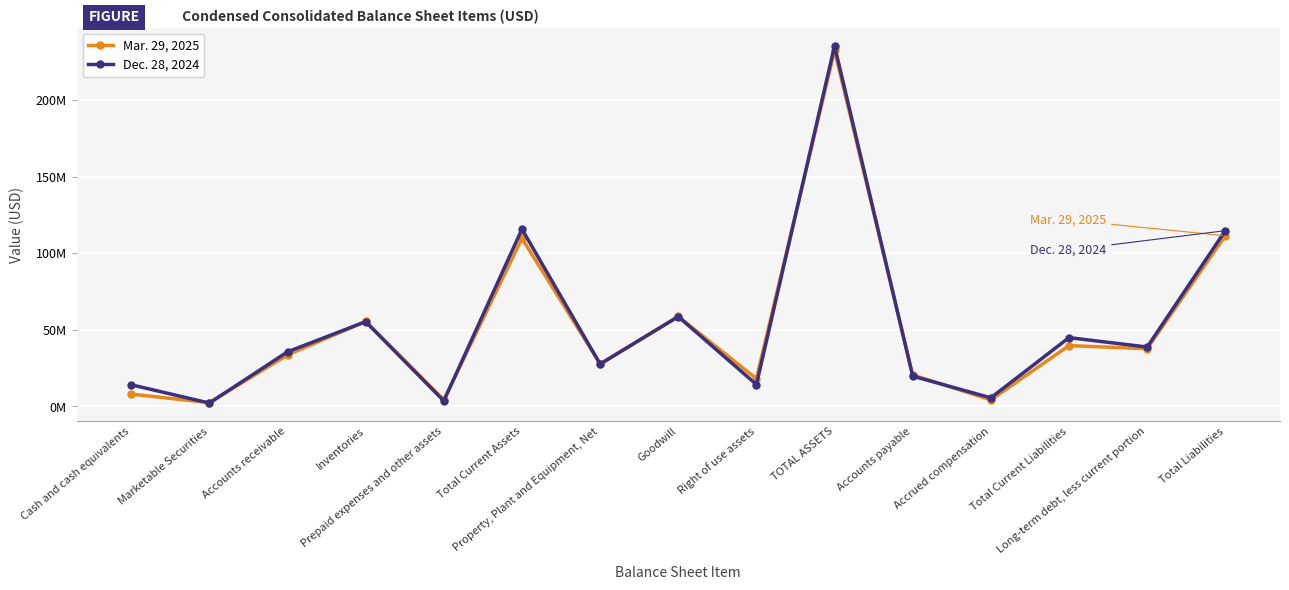

Reading right to left, transcribe all the data shown in this chart.

Mar. 29, 2025: 111330034	37553030	39576200	4158549	20432183	232329678	17965279	58615176	27676668	109624495	4172486	55360286	33489814	2333000	7902956
Dec. 28, 2024: 114617348	38640576	44794791	5478581	19650970	235308747	14180865	58509384	27510060	115622751	3477717	55209598	35515632	2051301	14010388